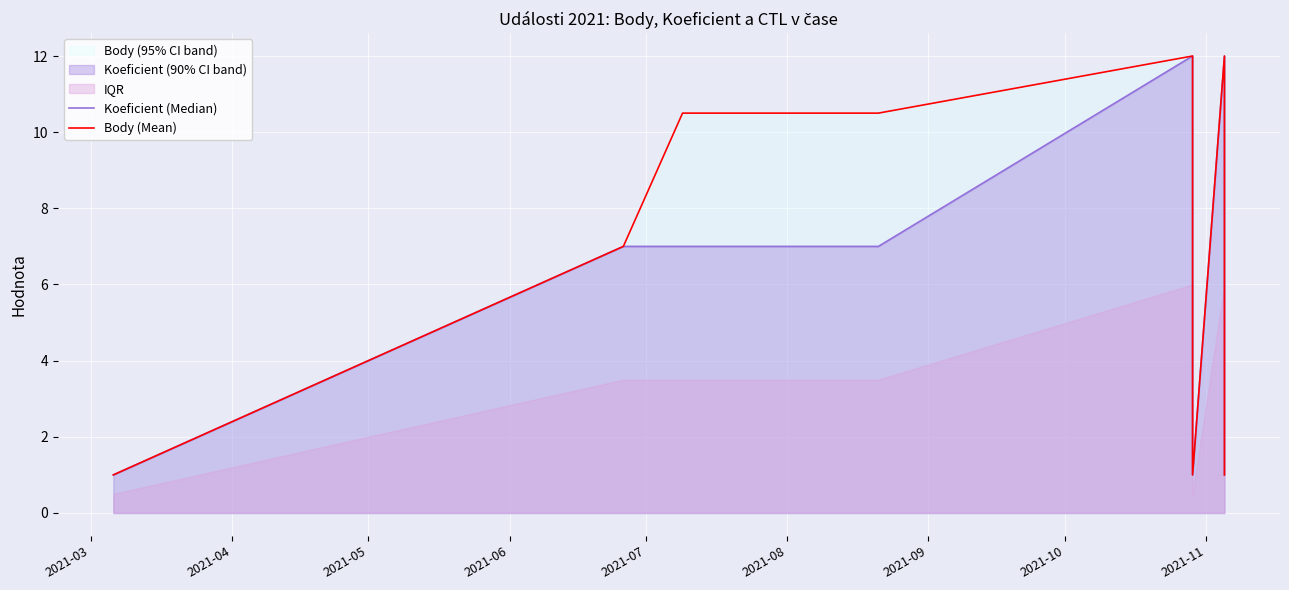

Rank the series by their average value, from highest to lowest.

Body (Mean), Koeficient (Median)